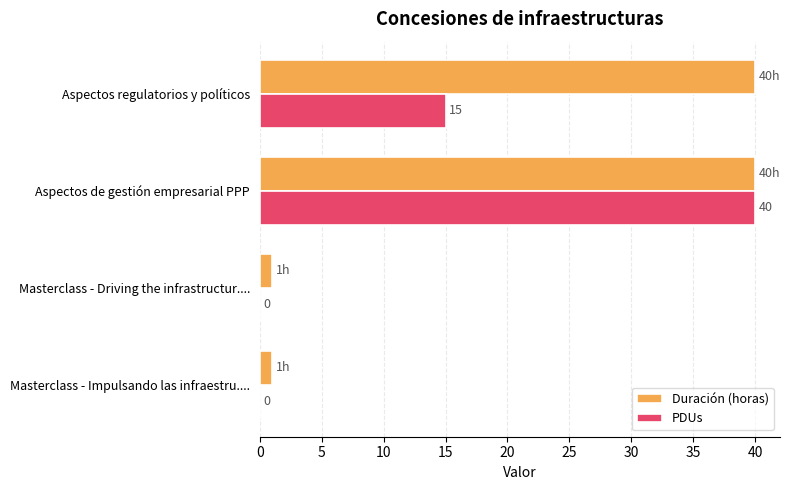

Is the value of PDUs at Masterclass - Impulsando las infraestru.... greater than the value of Duración (horas) at Masterclass - Impulsando las infraestru....?

No